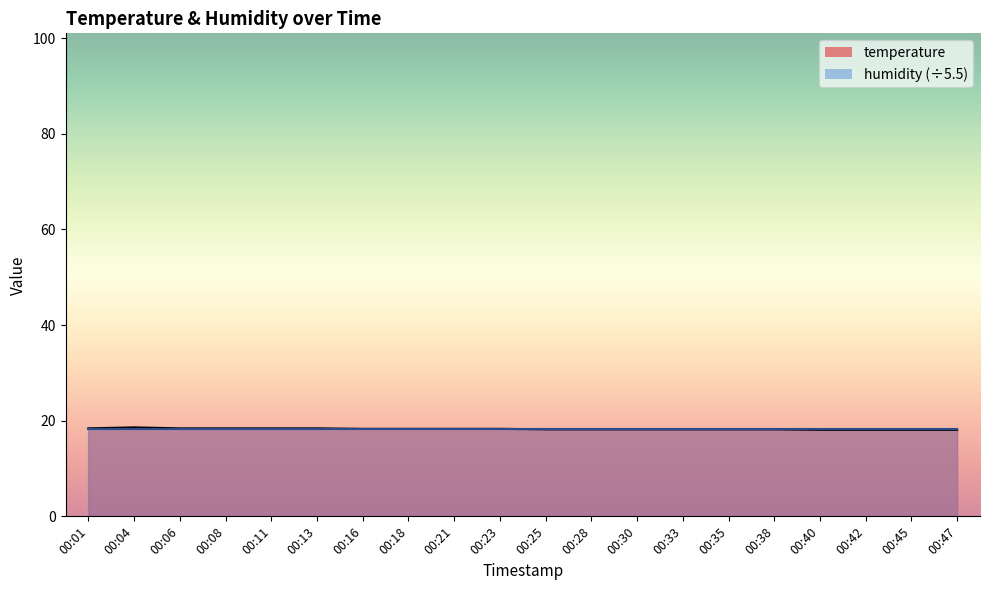

Reading left to right, transcribe all the data shown in this chart.

18.4	18.6	18.4	18.4	18.4	18.4	18.3	18.3	18.3	18.3	18.2	18.2	18.2	18.2	18.2	18.2	18.1	18.1	18.1	18.1